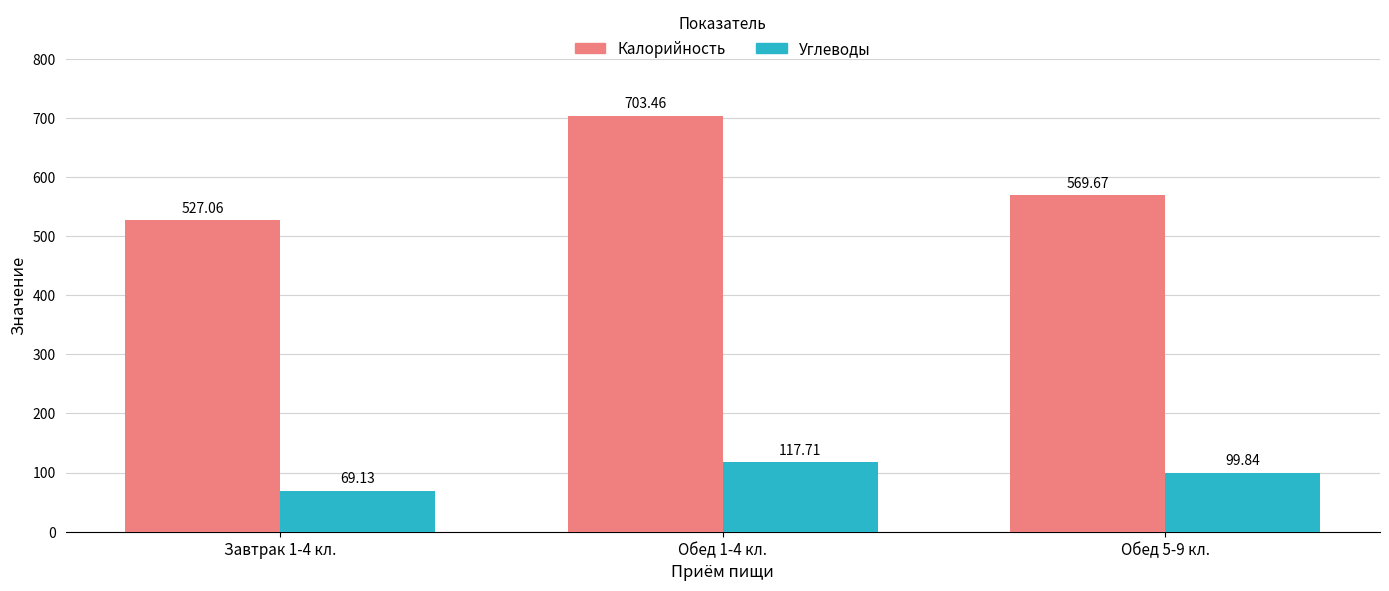

What position from the right is Обед 5-9 кл.?

1